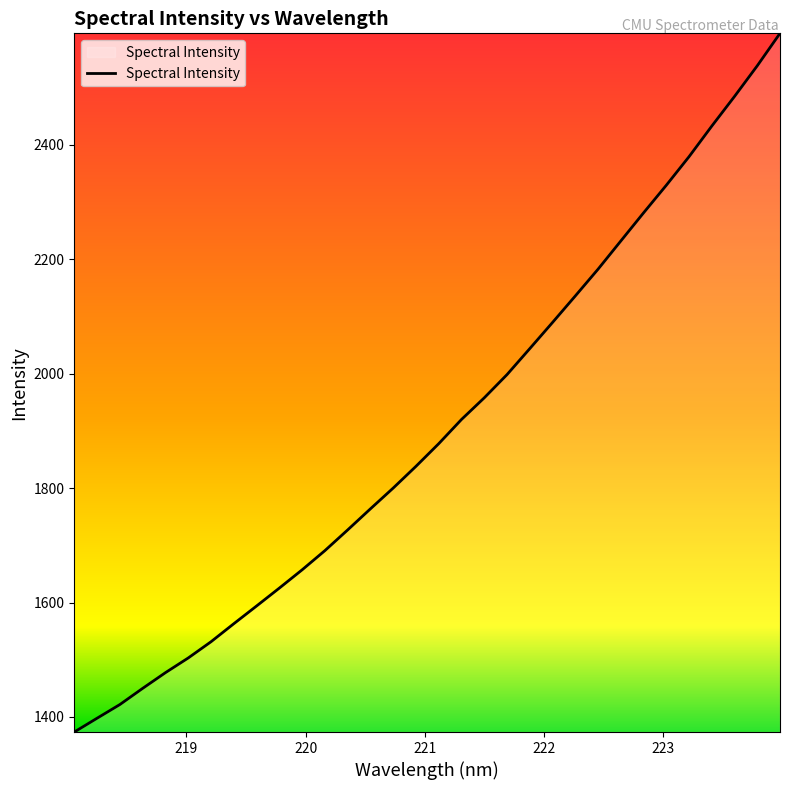

What is the smallest value displayed?

1373.7